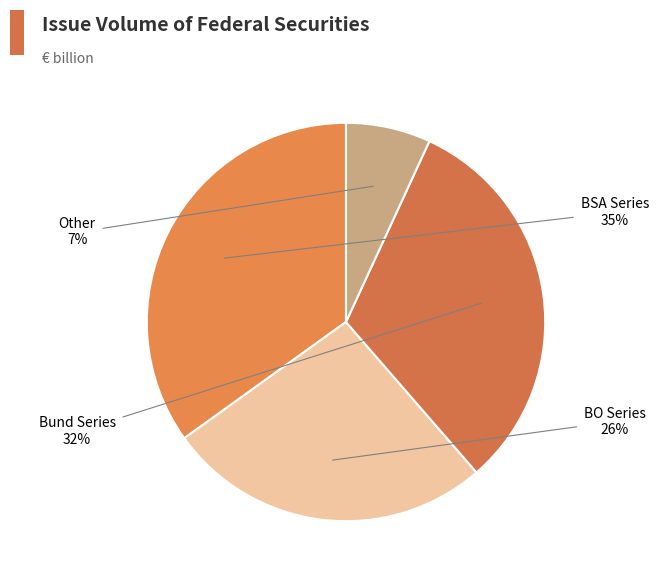

Is there any slice that represents more than half of the pie?

No